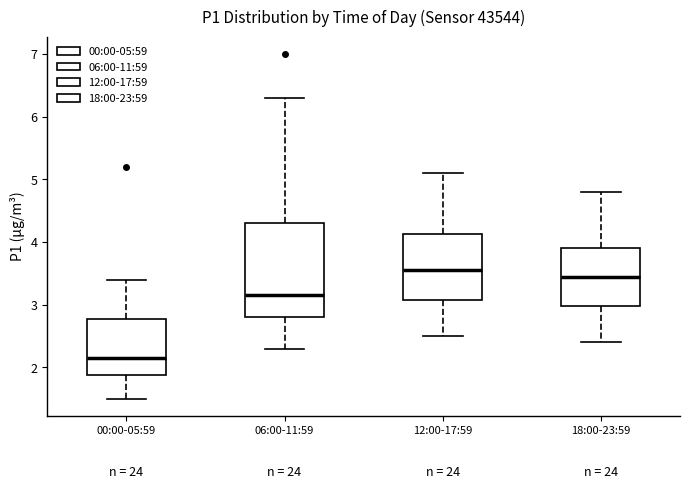

Where is the lower edge of the box for 12:00-17:59 on the y-axis? The values are not printed on the chart, so give them approximately, as read against the axis.

3.1